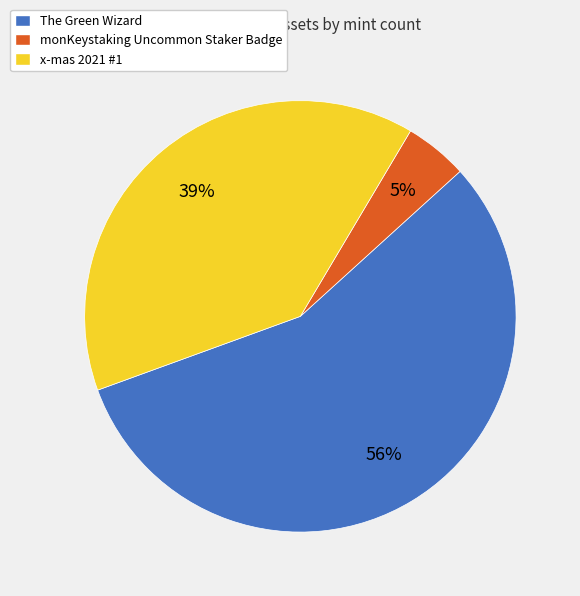

To the nearest percent, what is the average slice percentage?

33%